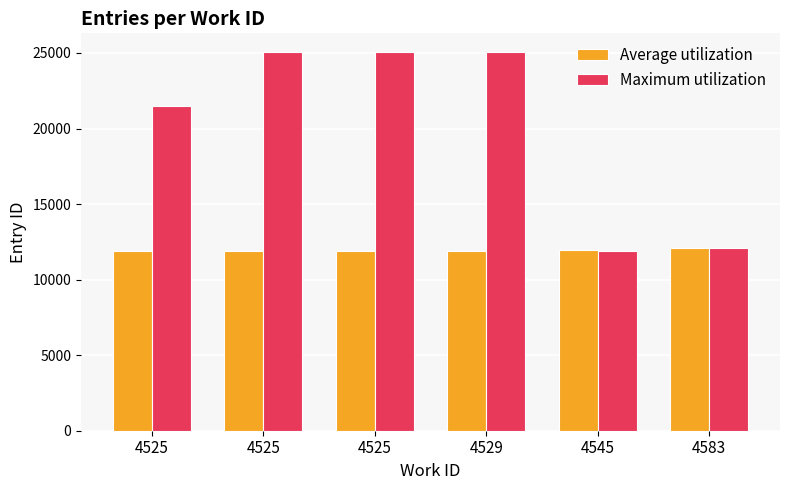

Does the chart contain any negative values?

No